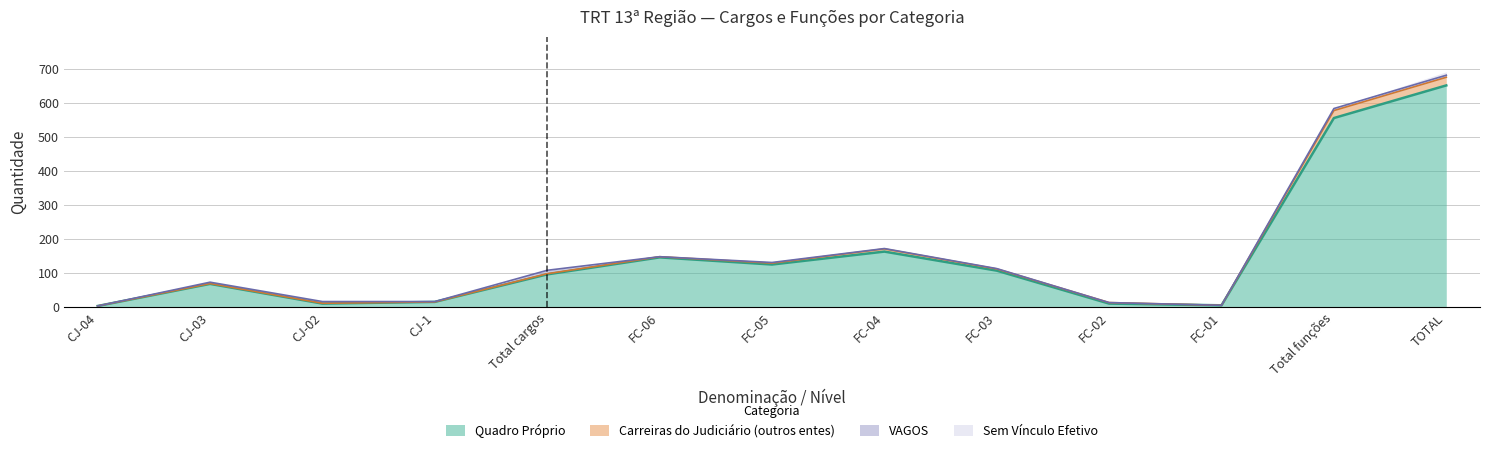

In Carreiras do Judiciário (outros entes), how many points are higher than both neighbors (excluding endpoints)?

3